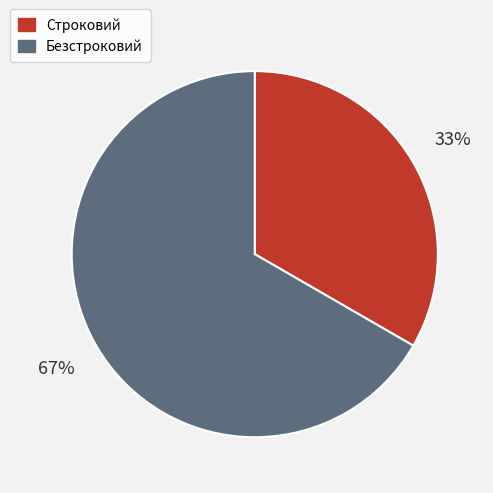

True or false: Строковий accounts for 33% of the total.

True